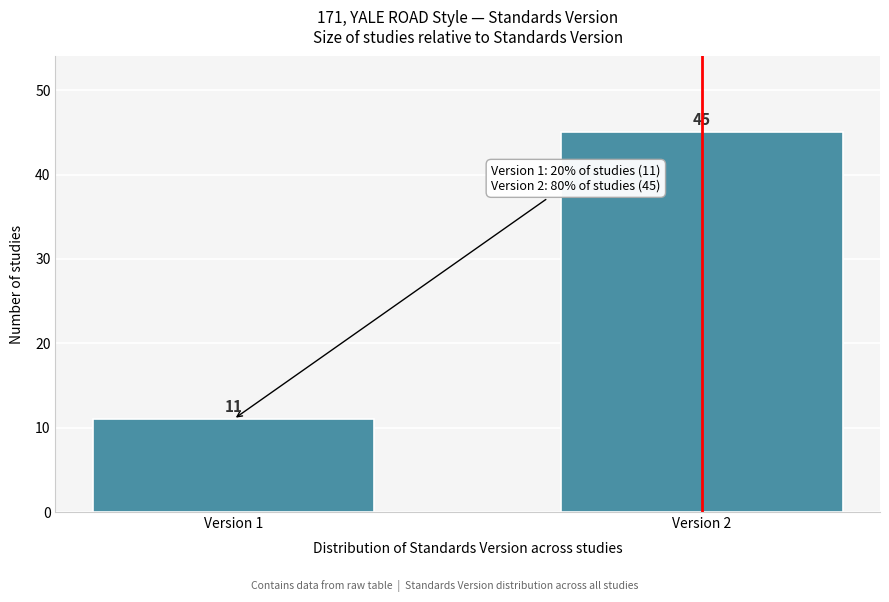

Reading left to right, extract all data points from this chart.

11	45